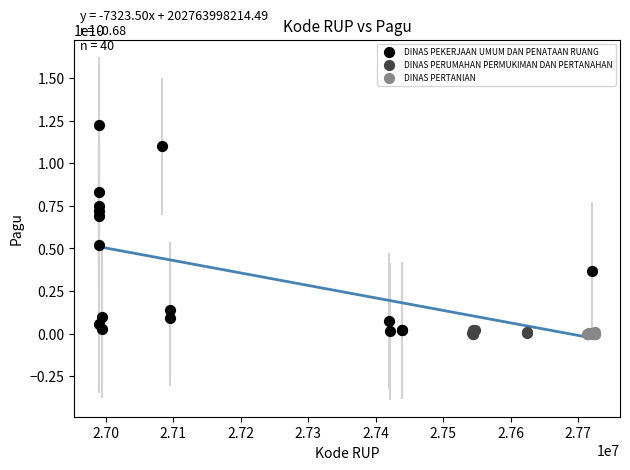

Which series has the widest spread of Y values?

DINAS PEKERJAAN UMUM DAN PENATAAN RUANG